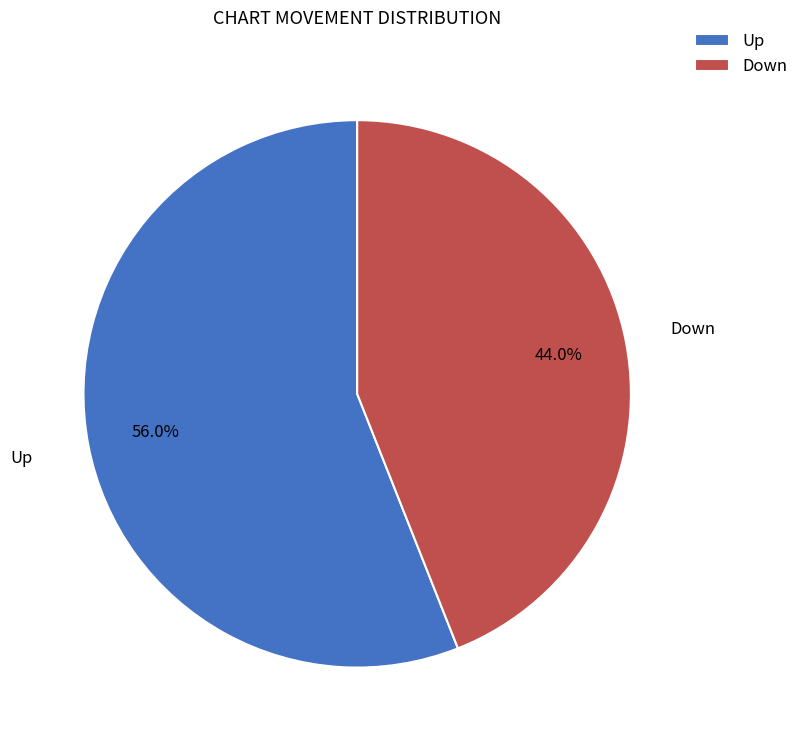

Is Down the majority of the pie?

No